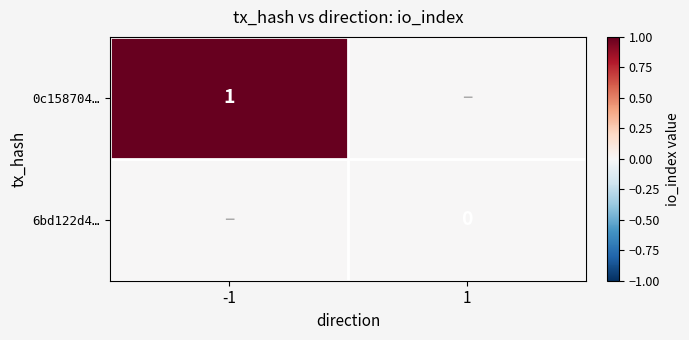

Which has a higher value, 1 or -1?

-1